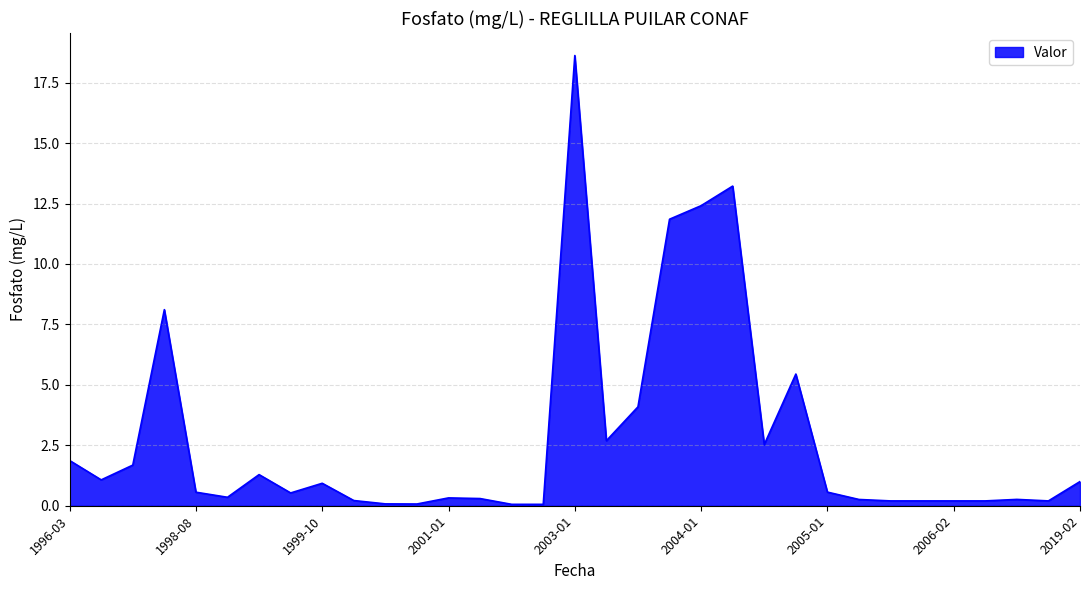

What is the difference between the maximum and minimum values?

18.6